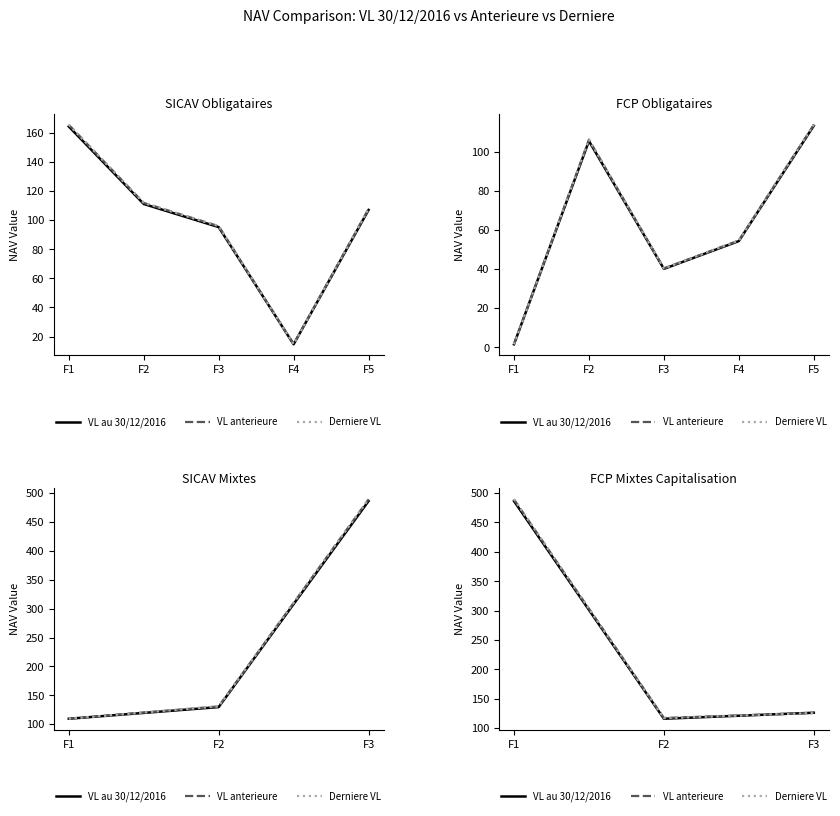

What is the value of the VL anterieure point at the 3rd from the left?

125.9